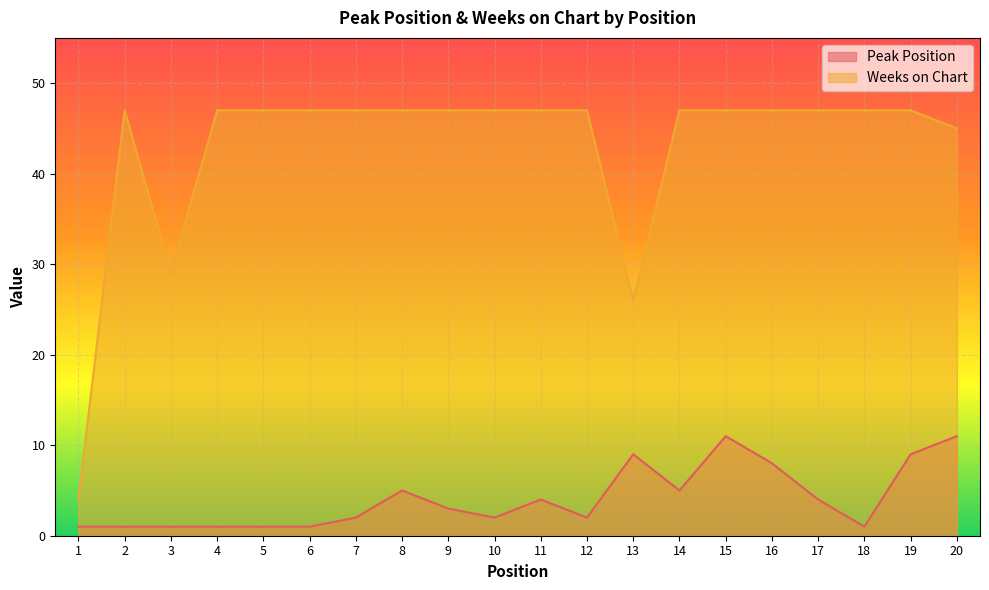

True or false: Weeks on Chart has more than 0 points higher than both neighbors.

True